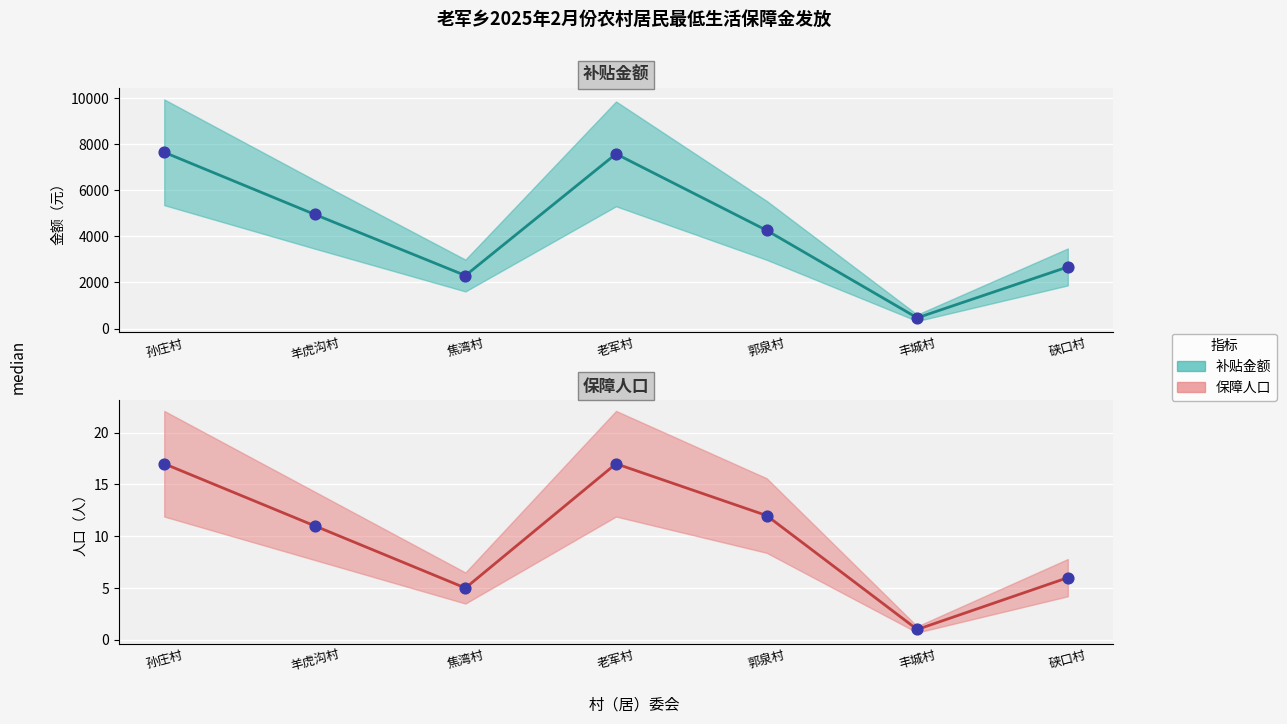

Which series has the largest total across all categories?

补贴金额